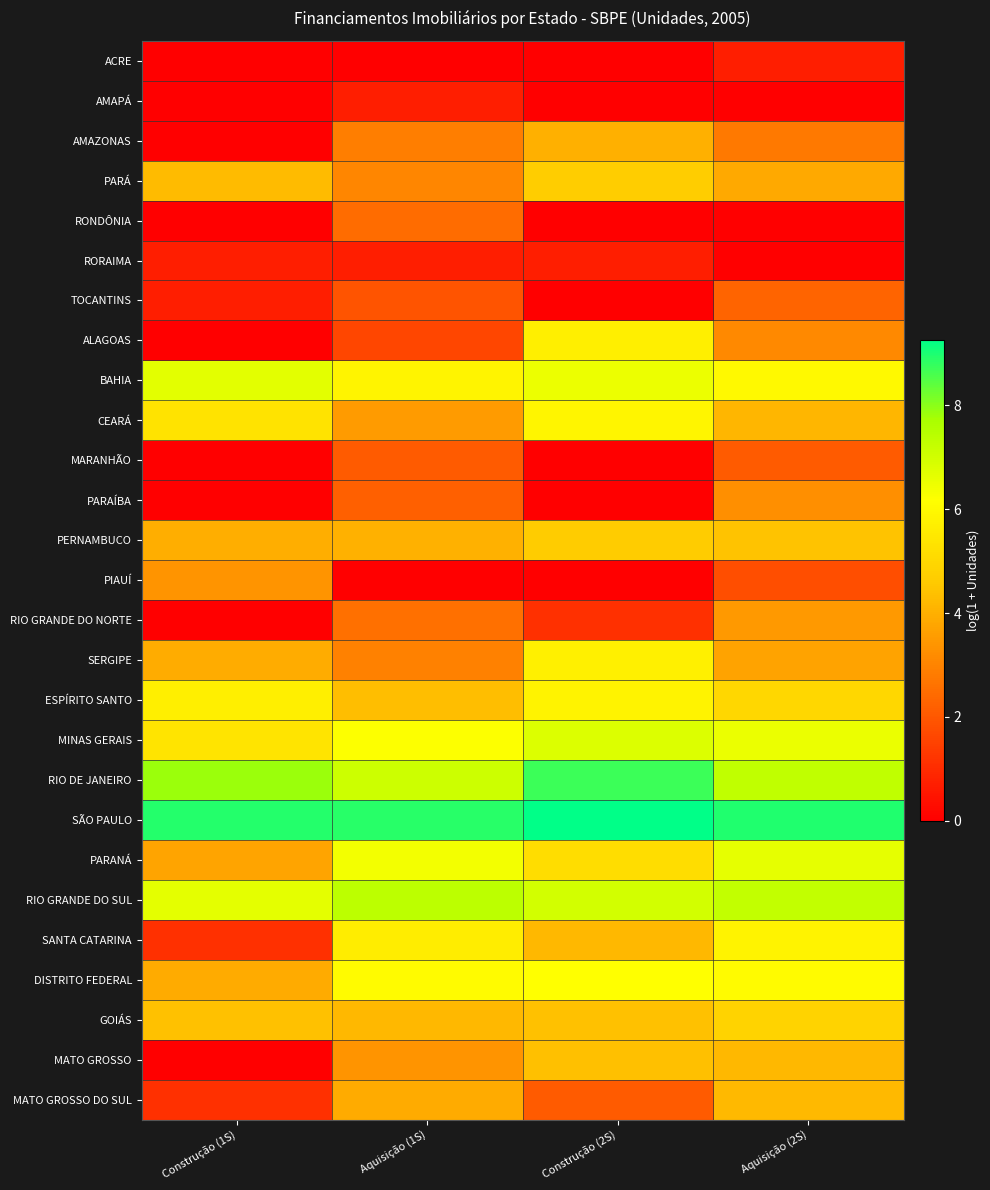

Reading left to right, transcribe all the data shown in this chart.

ACRE: Construção (1S)=0.0	Aquisição (1S)=0.0	Construção (2S)=0.0	Aquisição (2S)=0.7
AMAPÁ: Construção (1S)=0.0	Aquisição (1S)=0.7	Construção (2S)=0.0	Aquisição (2S)=0.0
AMAZONAS: Construção (1S)=0.0	Aquisição (1S)=2.9	Construção (2S)=4.0	Aquisição (2S)=2.8
PARÁ: Construção (1S)=4.2	Aquisição (1S)=3.0	Construção (2S)=4.7	Aquisição (2S)=3.9
RONDÔNIA: Construção (1S)=0.0	Aquisição (1S)=2.5	Construção (2S)=0.0	Aquisição (2S)=0.0
RORAIMA: Construção (1S)=0.7	Aquisição (1S)=0.7	Construção (2S)=0.7	Aquisição (2S)=0.0
TOCANTINS: Construção (1S)=0.7	Aquisição (1S)=1.9	Construção (2S)=0.0	Aquisição (2S)=2.3
ALAGOAS: Construção (1S)=0.0	Aquisição (1S)=1.6	Construção (2S)=5.7	Aquisição (2S)=3.1
BAHIA: Construção (1S)=6.7	Aquisição (1S)=5.8	Construção (2S)=6.5	Aquisição (2S)=6.0
CEARÁ: Construção (1S)=5.3	Aquisição (1S)=3.5	Construção (2S)=5.9	Aquisição (2S)=4.1
MARANHÃO: Construção (1S)=0.0	Aquisição (1S)=2.1	Construção (2S)=0.0	Aquisição (2S)=2.1
PARAÍBA: Construção (1S)=0.0	Aquisição (1S)=2.2	Construção (2S)=0.0	Aquisição (2S)=3.3
PERNAMBUCO: Construção (1S)=4.0	Aquisição (1S)=4.0	Construção (2S)=4.7	Aquisição (2S)=4.4
PIAUÍ: Construção (1S)=3.4	Aquisição (1S)=0.0	Construção (2S)=0.0	Aquisição (2S)=1.8
RIO GRANDE DO NORTE: Construção (1S)=0.0	Aquisição (1S)=2.6	Construção (2S)=1.1	Aquisição (2S)=3.5
SERGIPE: Construção (1S)=3.9	Aquisição (1S)=2.9	Construção (2S)=5.7	Aquisição (2S)=3.7
ESPÍRITO SANTO: Construção (1S)=5.7	Aquisição (1S)=4.3	Construção (2S)=5.8	Aquisição (2S)=5.0
MINAS GERAIS: Construção (1S)=5.4	Aquisição (1S)=6.2	Construção (2S)=6.8	Aquisição (2S)=6.5
RIO DE JANEIRO: Construção (1S)=7.8	Aquisição (1S)=7.1	Construção (2S)=8.7	Aquisição (2S)=7.3
SÃO PAULO: Construção (1S)=8.9	Aquisição (1S)=8.9	Construção (2S)=9.3	Aquisição (2S)=9.0
PARANÁ: Construção (1S)=3.7	Aquisição (1S)=6.4	Construção (2S)=5.2	Aquisição (2S)=6.6
RIO GRANDE DO SUL: Construção (1S)=6.6	Aquisição (1S)=7.3	Construção (2S)=7.0	Aquisição (2S)=7.3
SANTA CATARINA: Construção (1S)=1.1	Aquisição (1S)=5.6	Construção (2S)=4.2	Aquisição (2S)=5.8
DISTRITO FEDERAL: Construção (1S)=3.9	Aquisição (1S)=6.1	Construção (2S)=6.2	Aquisição (2S)=6.1
GOIÁS: Construção (1S)=4.4	Aquisição (1S)=4.2	Construção (2S)=4.4	Aquisição (2S)=4.9
MATO GROSSO: Construção (1S)=0.0	Aquisição (1S)=3.4	Construção (2S)=4.4	Aquisição (2S)=4.2
MATO GROSSO DO SUL: Construção (1S)=1.1	Aquisição (1S)=3.9	Construção (2S)=2.1	Aquisição (2S)=4.2